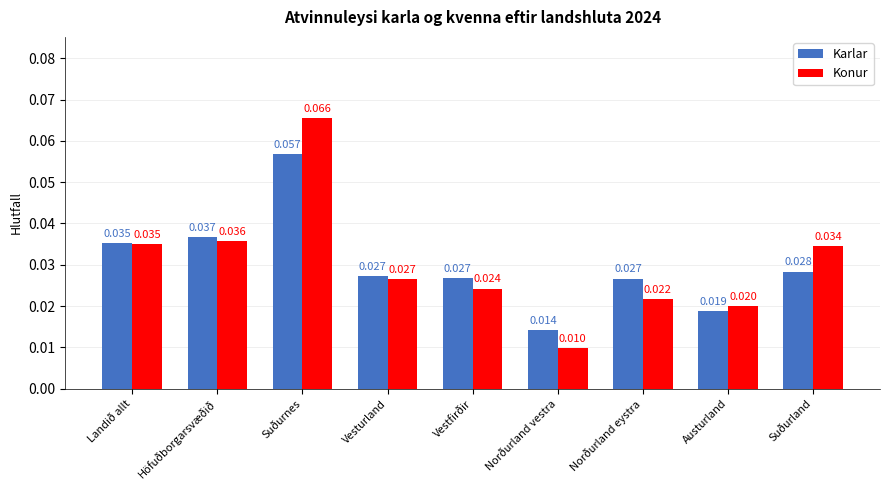

How many series are shown in this chart?

2